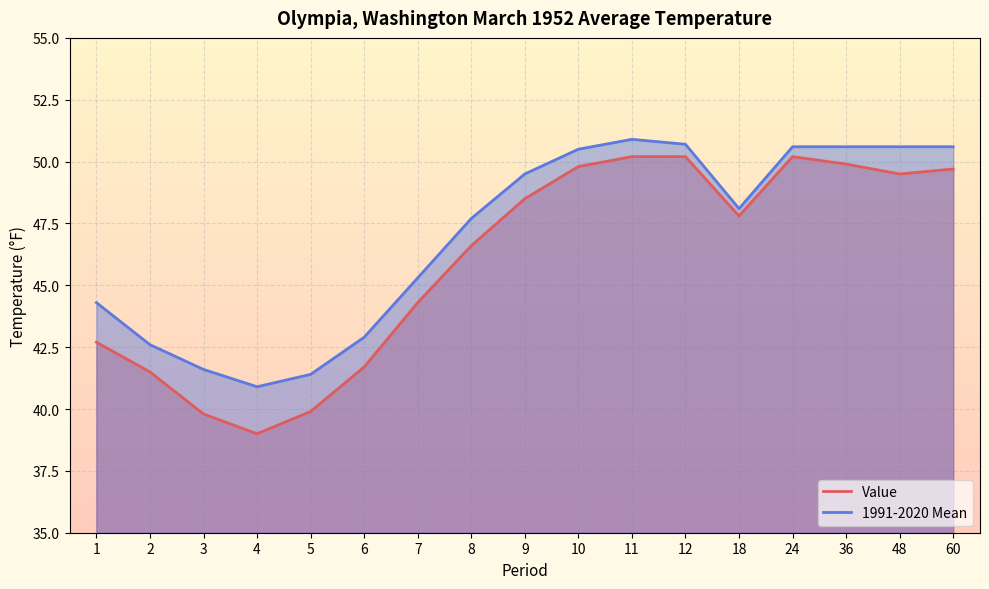

True or false: 1991-2020 Mean has more than 1 points higher than both neighbors.

False